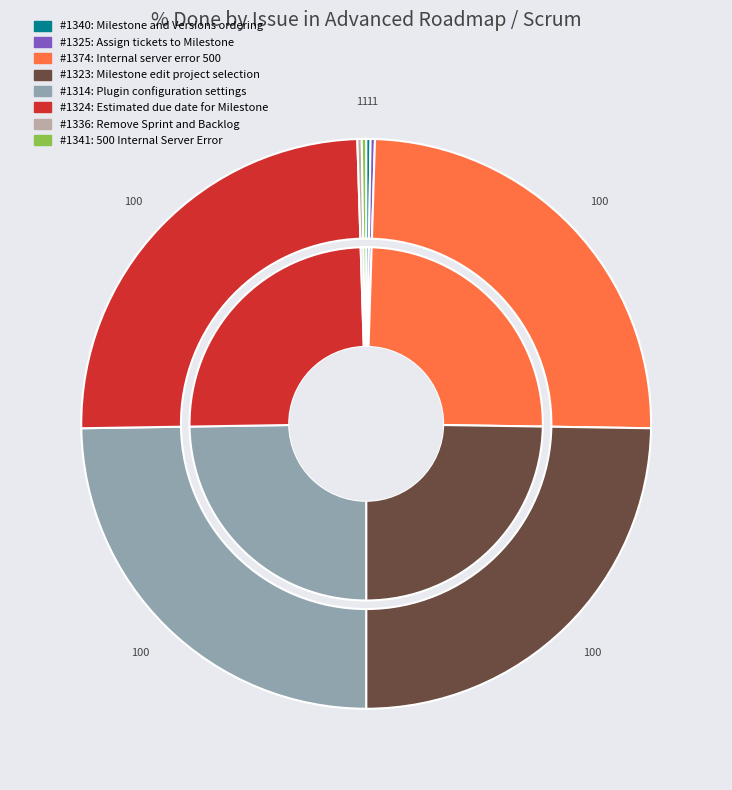

How many segments does this pie chart have?

8